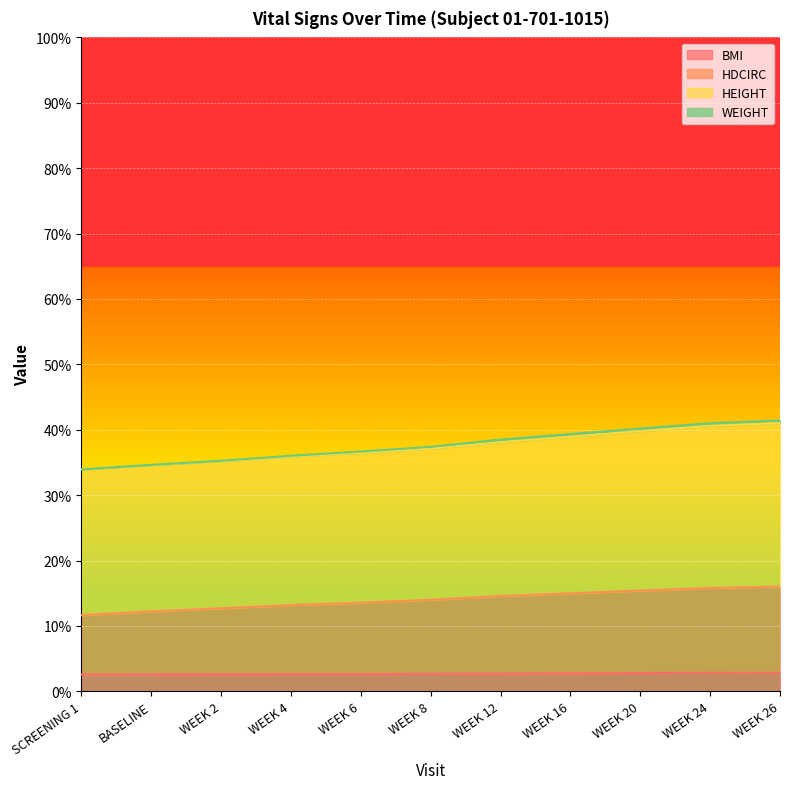

Which series has the largest total across all categories?

HEIGHT